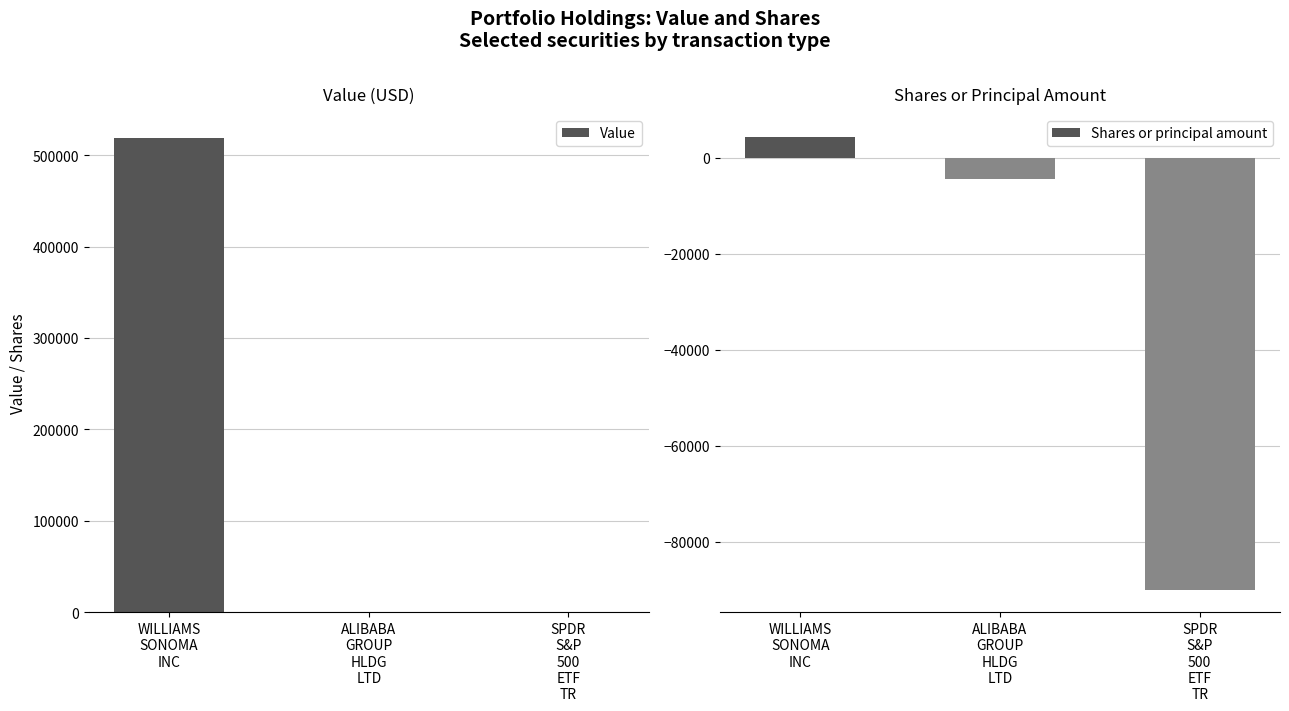

What is the smallest value displayed?

-90000